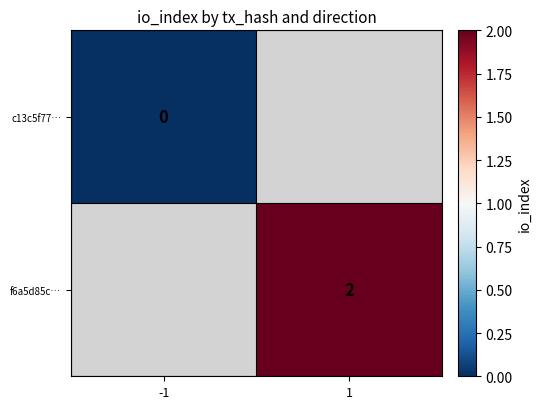

Is the value of c13c5f77… at -1 greater than the value of f6a5d85c… at 1?

No